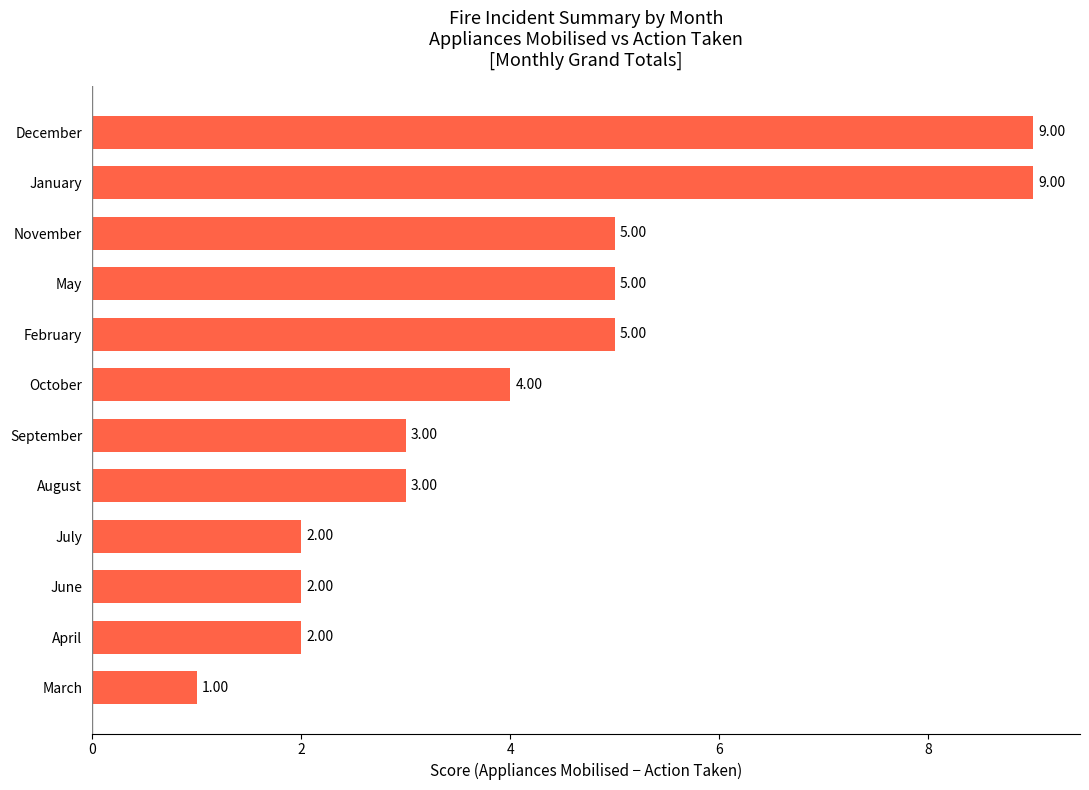

Count the values in the range 2 to 5.

9